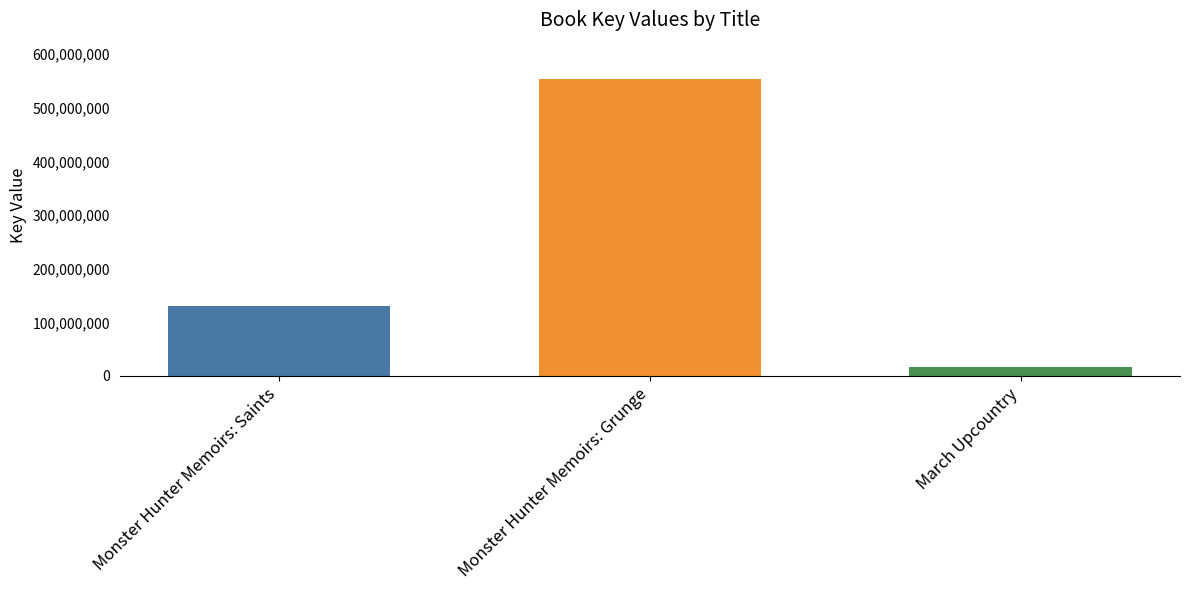

List the labels in order of value, smallest first.

March Upcountry, Monster Hunter Memoirs: Saints, Monster Hunter Memoirs: Grunge